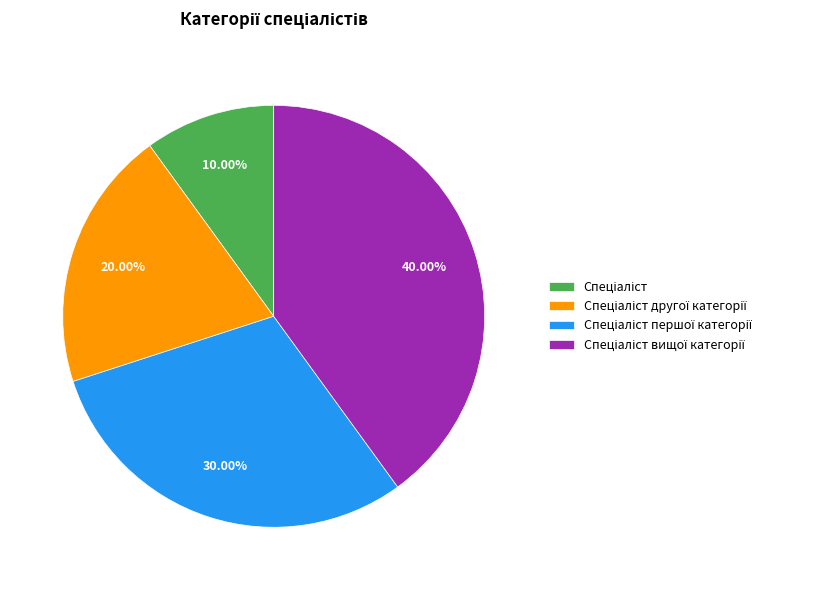

Is there a majority slice in this chart?

No